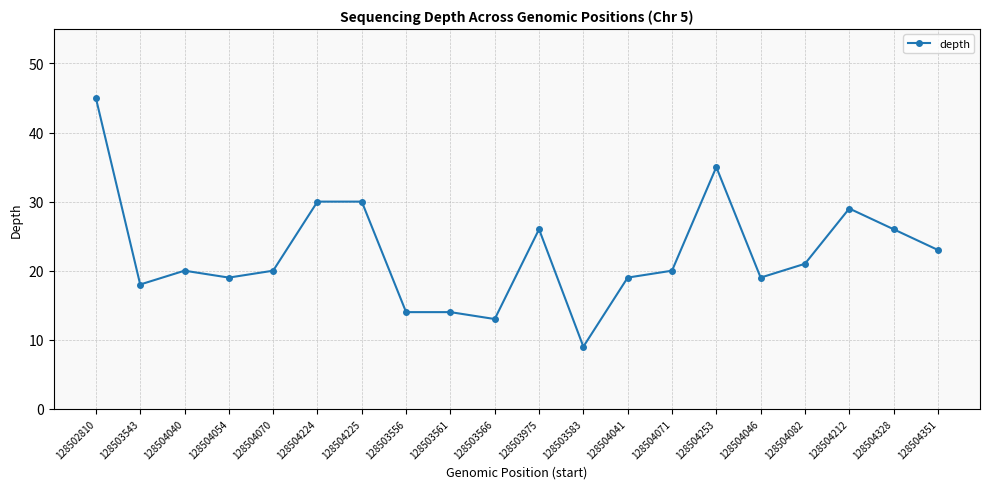

What is the difference between the values at 128504225 and 128504041?

11